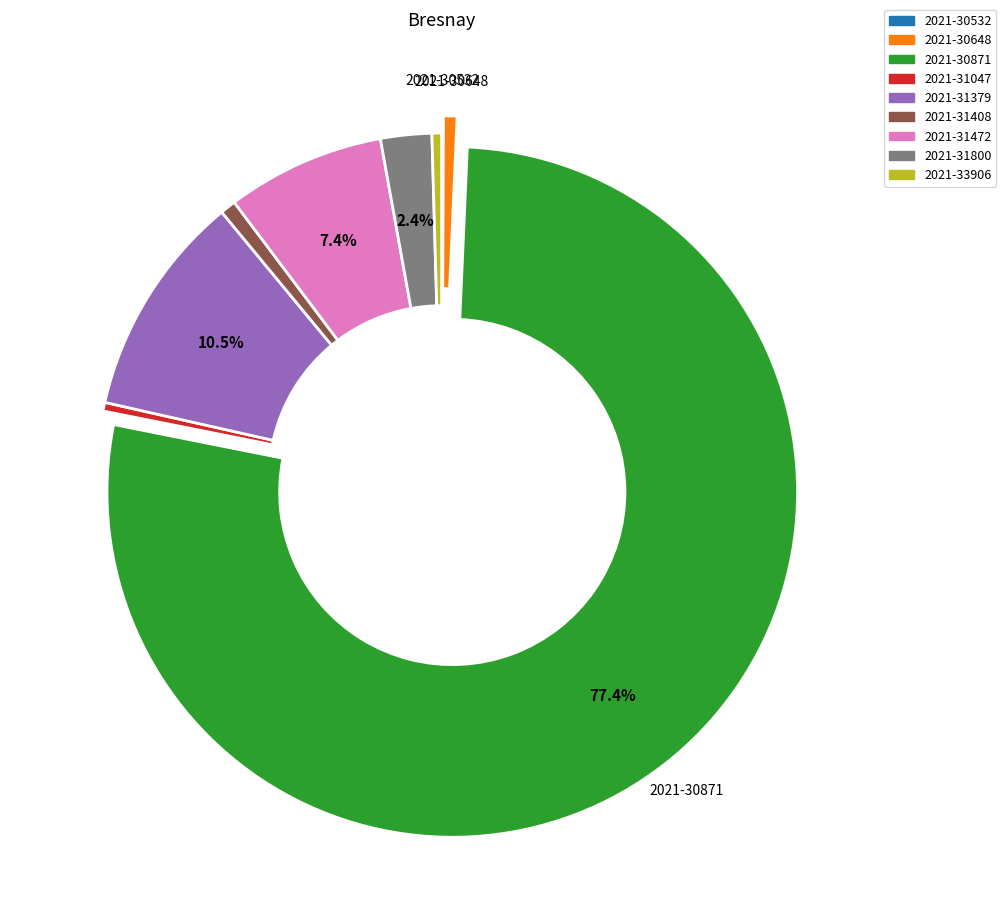

What is the majority slice?

2021-30871